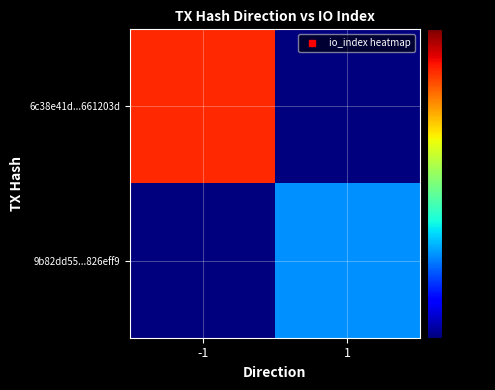

What is the spread (max minus min) of values at -1?

26